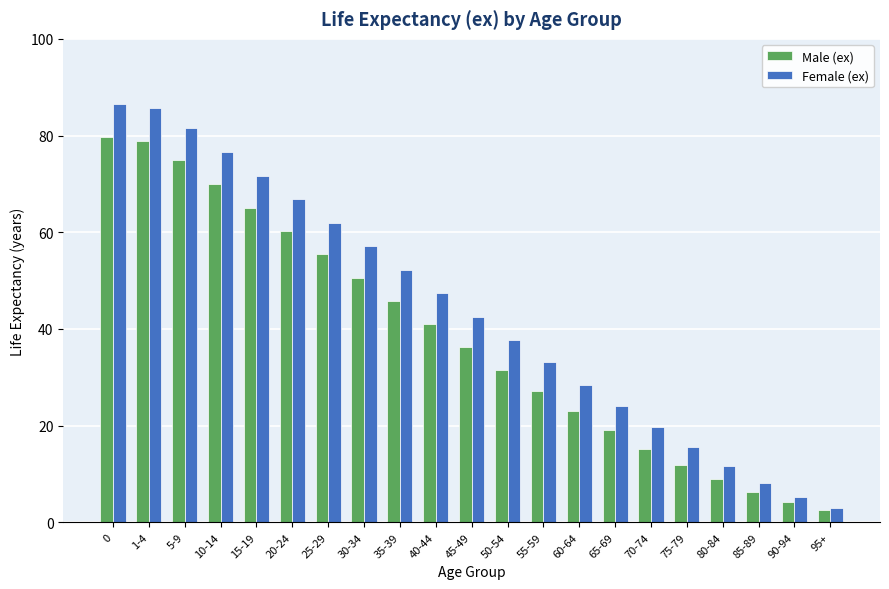

Reading left to right, extract all data points from this chart.

Male (ex): 0=79.6	1-4=78.9	5-9=75.0	10-14=70.0	15-19=65.1	20-24=60.2	25-29=55.4	30-34=50.6	35-39=45.7	40-44=41.0	45-49=36.3	50-54=31.6	55-59=27.2	60-64=23.0	65-69=19.1	70-74=15.2	75-79=11.9	80-84=8.9	85-89=6.2	90-94=4.3	95+=2.5
Female (ex): 0=86.5	1-4=85.6	5-9=81.6	10-14=76.6	15-19=71.6	20-24=66.9	25-29=62.0	30-34=57.1	35-39=52.2	40-44=47.4	45-49=42.5	50-54=37.7	55-59=33.1	60-64=28.5	65-69=24.0	70-74=19.7	75-79=15.6	80-84=11.7	85-89=8.2	90-94=5.2	95+=3.0